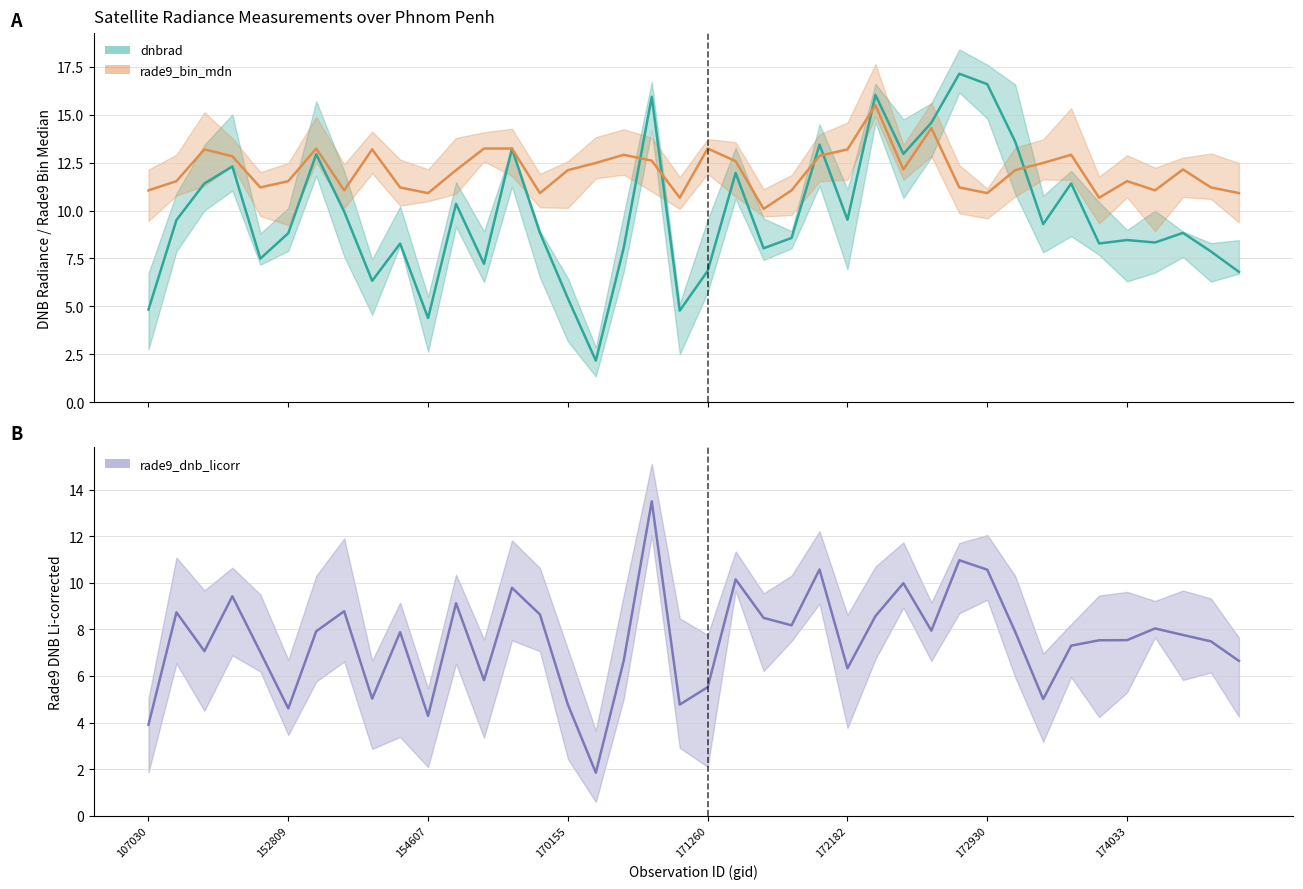

Which series ends up on top after the final intersection of dnbrad and rade9_bin_mdn?

rade9_bin_mdn